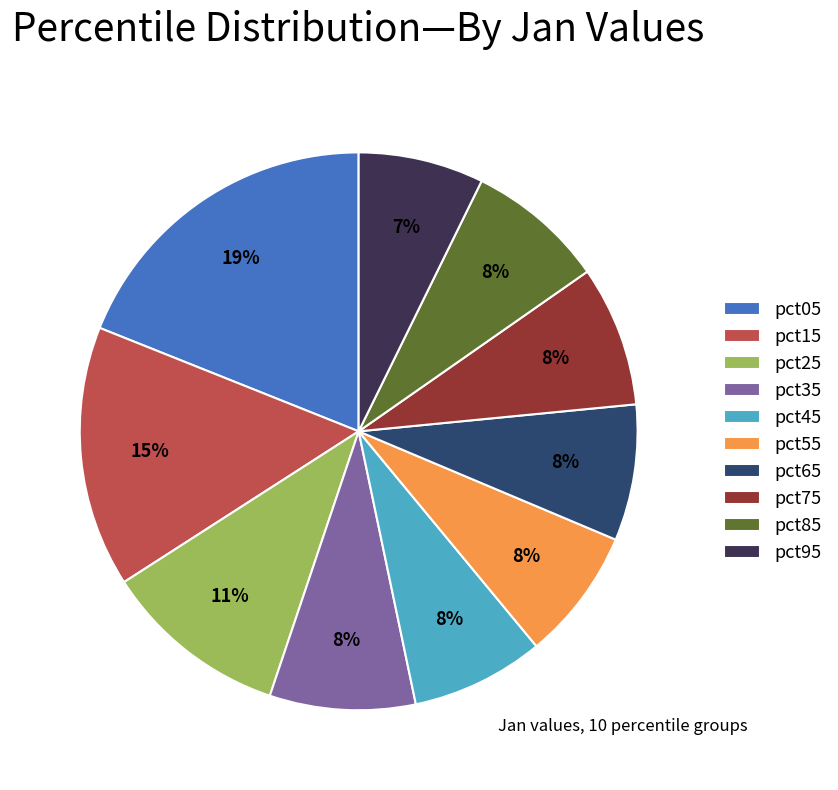

To the nearest percent, what percentage of the pie is pct75?

8%